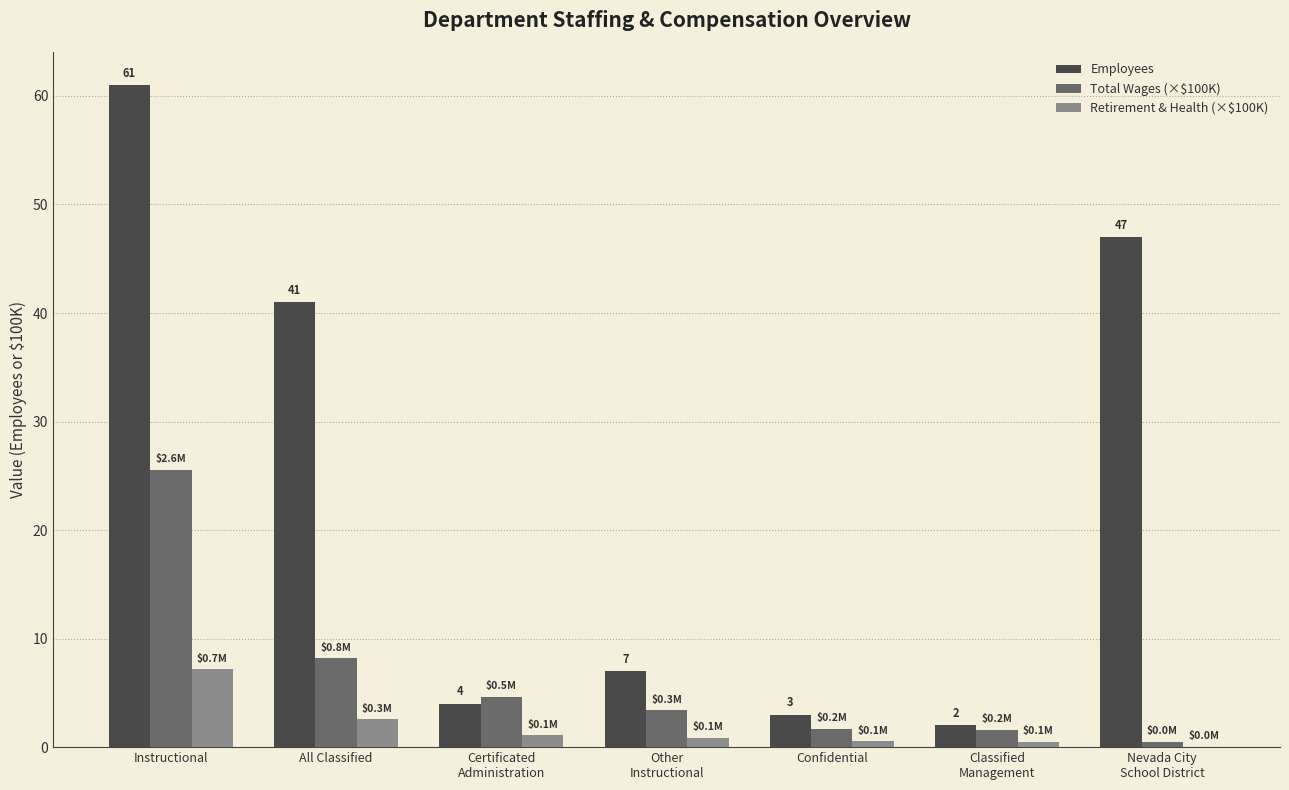

What is the spread (max minus min) of values at Instructional?

53.8